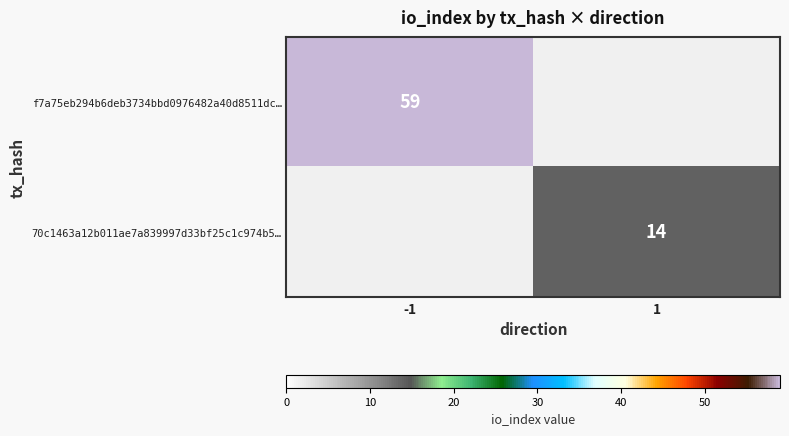

Is it true that f7a75eb294b6deb3734bbd0976482a40d8511dc… equals 94 at -1?

False